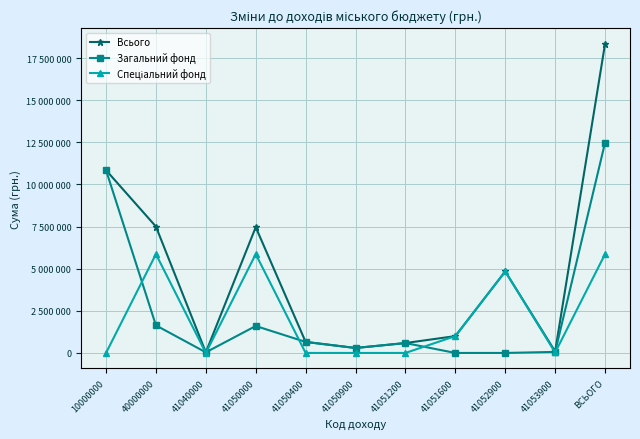

Is this an area chart (filled region under the line)?

No